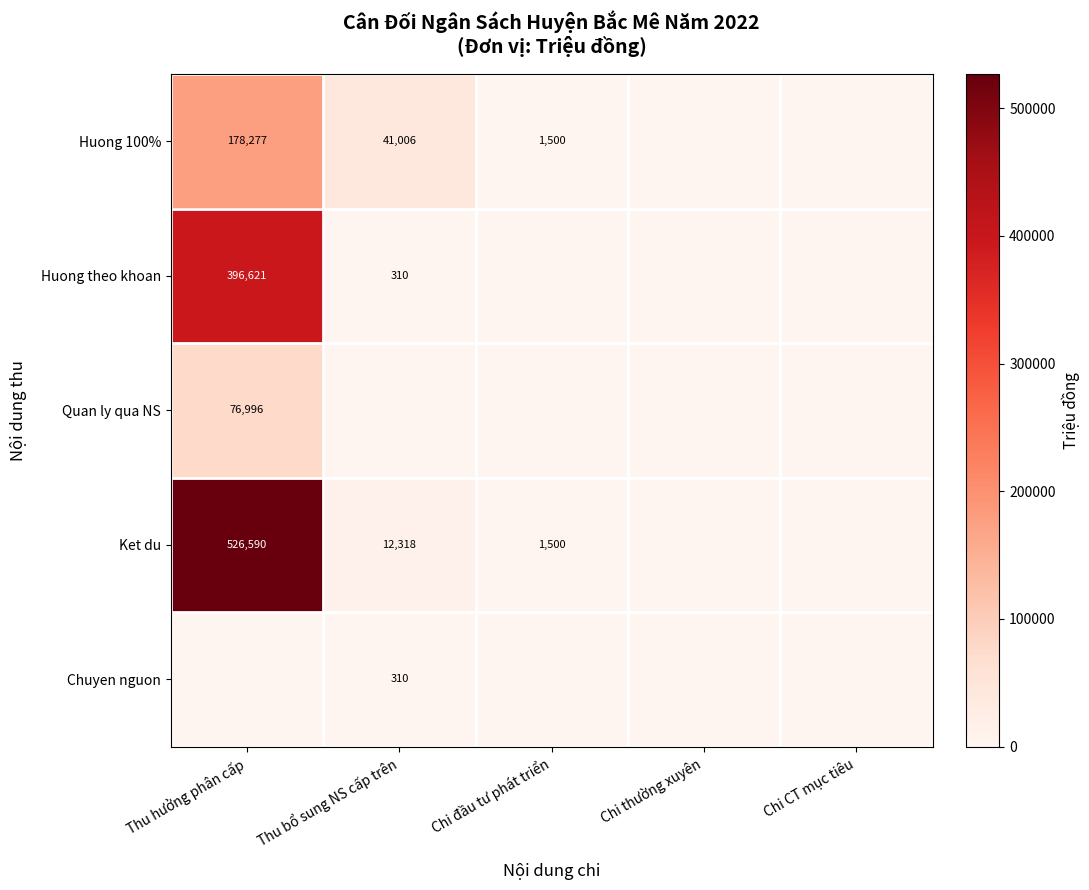

What is the spread (max minus min) of values at Thu hưởng phân cấp?

526590.4